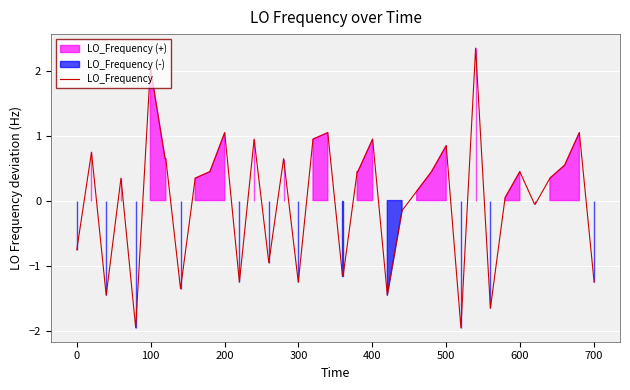

What is the maximum value for LO_Frequency?

2.3